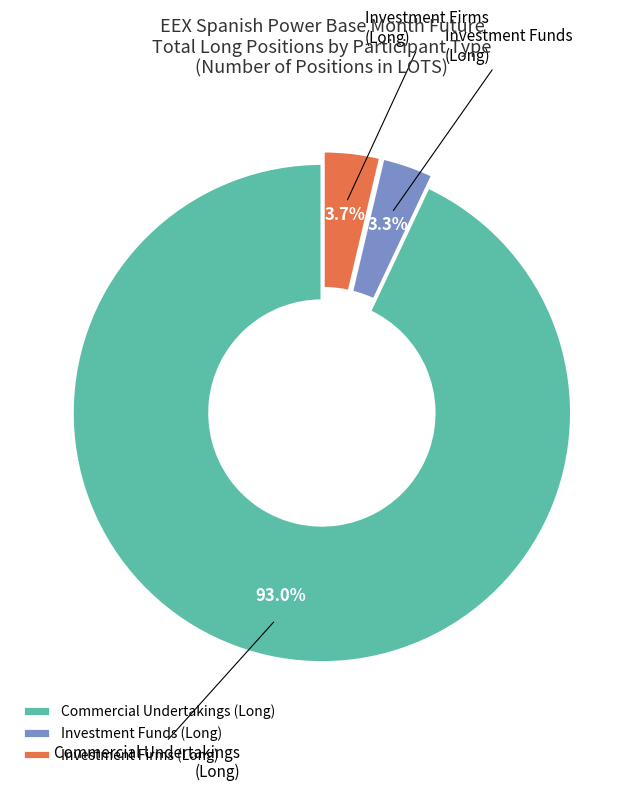

To the nearest percent, what percentage of the pie is Commercial Undertakings (Long)?

93%